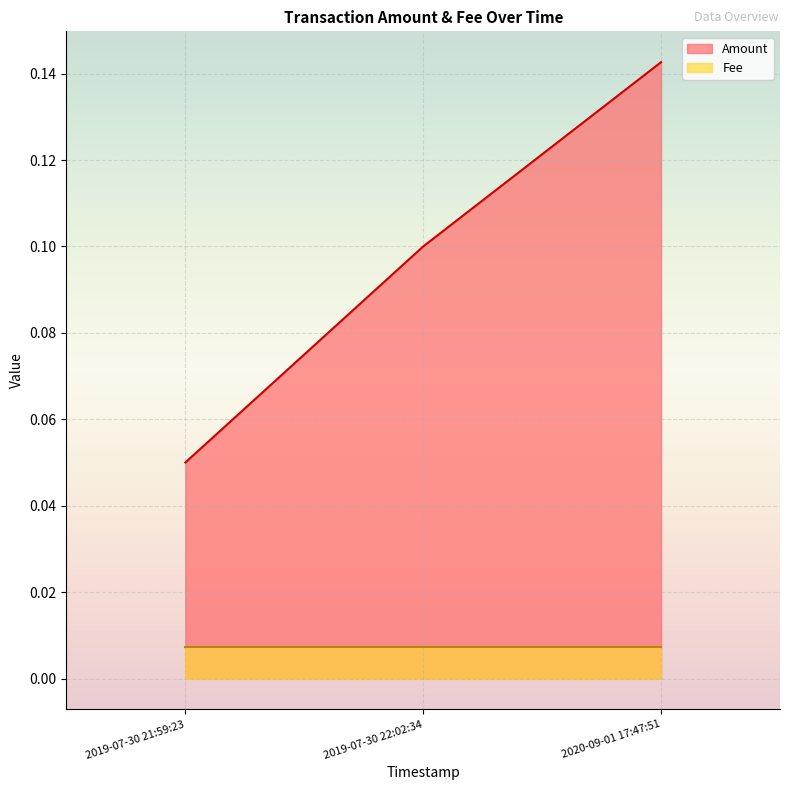

How many Amount values are between 0 and 1?

3